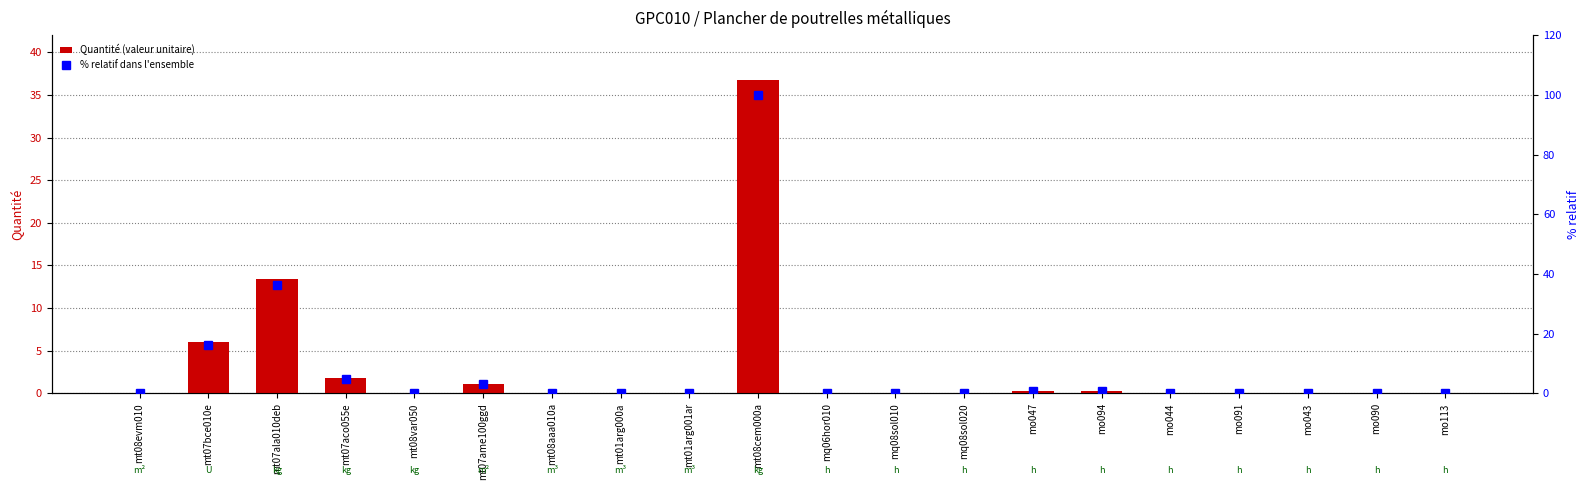

Reading left to right, list all the values displayed in this chart.

Quantité (valeur unitaire): mt08evm010=0.1	mt07bce010e=6.0	mt07ala010deb=13.4	mt07aco055e=1.8	mt08var050=0.0	mt07ame100ggd=1.1	mt08aaa010a=0.0	mt01arg000a=0.0	mt01arg001ar=0.1	mt08cem000a=36.8	mq06hor010=0.0	mq08sol010=0.0	mq08sol020=0.0	mo047=0.2	mo094=0.2	mo044=0.1	mo091=0.1	mo043=0.1	mo090=0.1	mo113=0.1
% relatif dans l'ensemble: mt08evm010=0.3	mt07bce010e=16.3	mt07ala010deb=36.3	mt07aco055e=4.9	mt08var050=0.1	mt07ame100ggd=3.0	mt08aaa010a=0.0	mt01arg000a=0.1	mt01arg001ar=0.2	mt08cem000a=100.0	mq06hor010=0.1	mq08sol010=0.0	mq08sol020=0.0	mo047=0.6	mo094=0.6	mo044=0.2	mo091=0.2	mo043=0.2	mo090=0.2	mo113=0.3